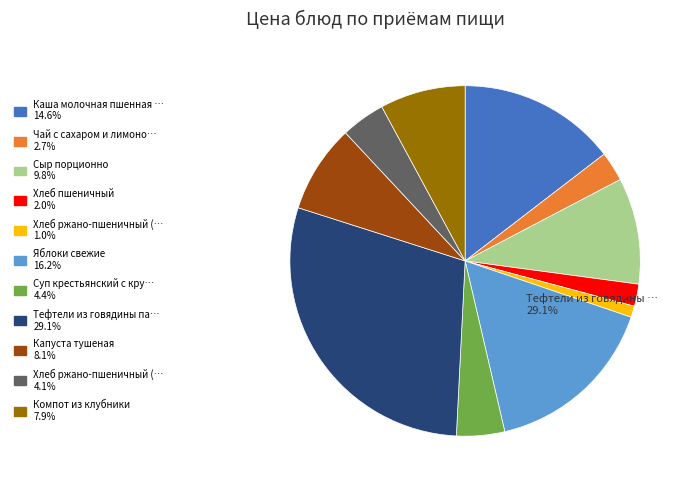

Combined, what portion of the pie is Сыр порционно and Хлеб ржано-пшеничный (обед)?

13.9%